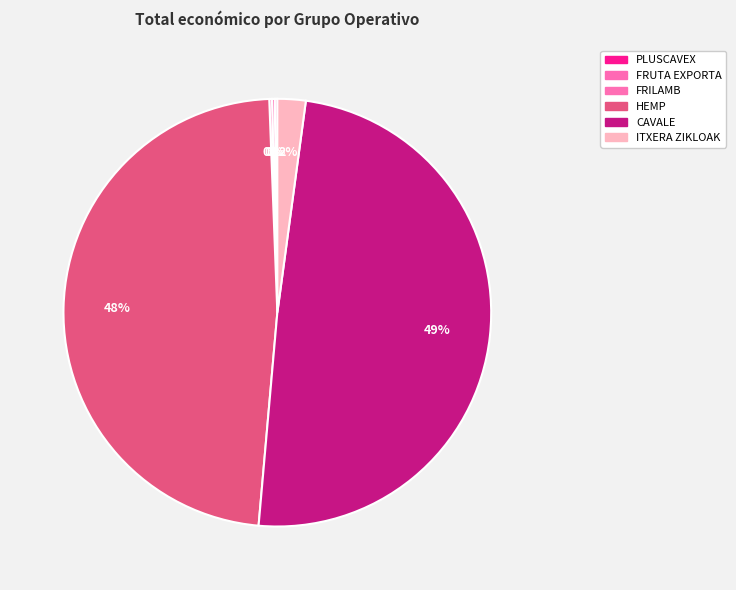

Rank the categories by value from highest to lowest.

CAVALE, HEMP, ITXERA ZIKLOAK, FRUTA EXPORTA, FRILAMB, PLUSCAVEX